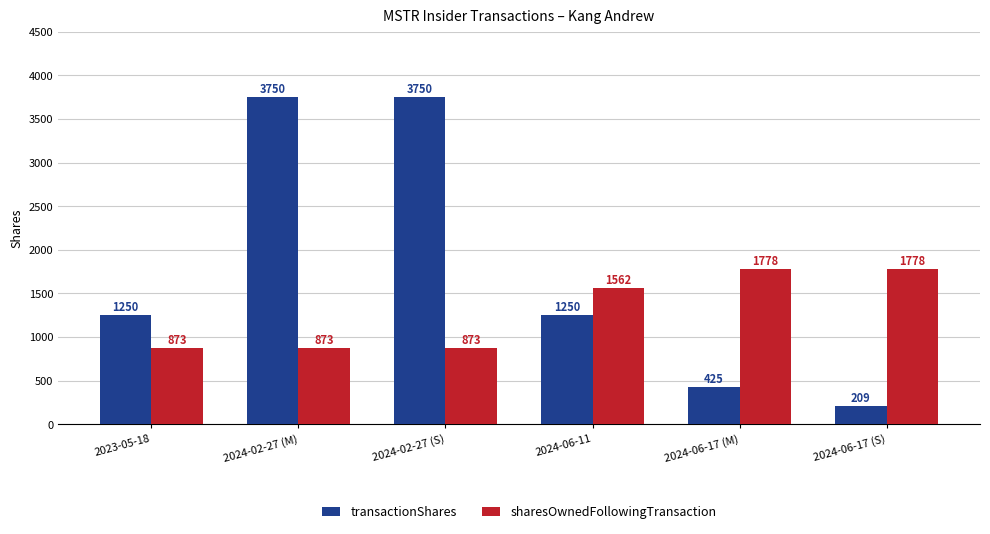

The value of sharesOwnedFollowingTransaction at 2024-06-17 (M) is 766. True or false?

False